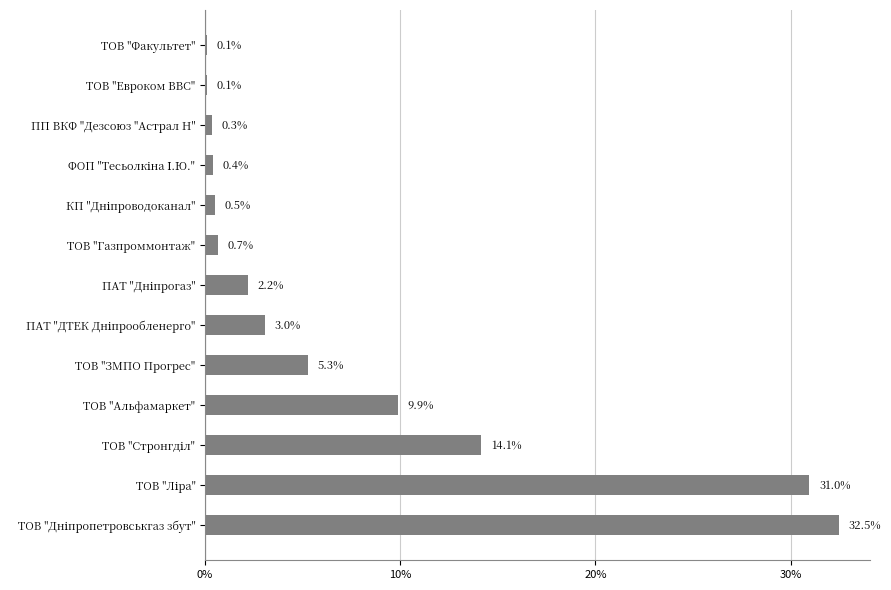

How many values exceed 2?

7